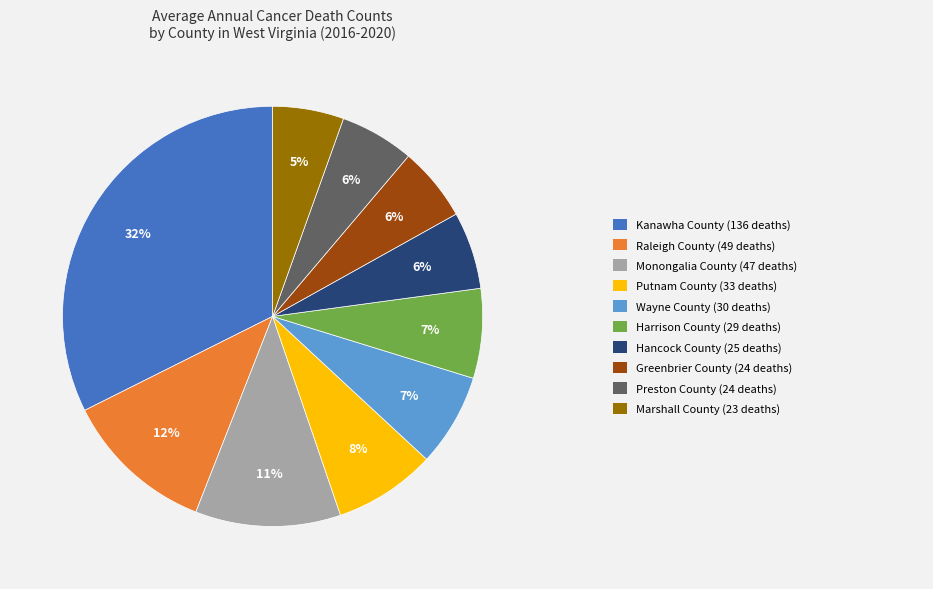

To the nearest percent, what is the difference between the largest and smallest slice percentages?

27%